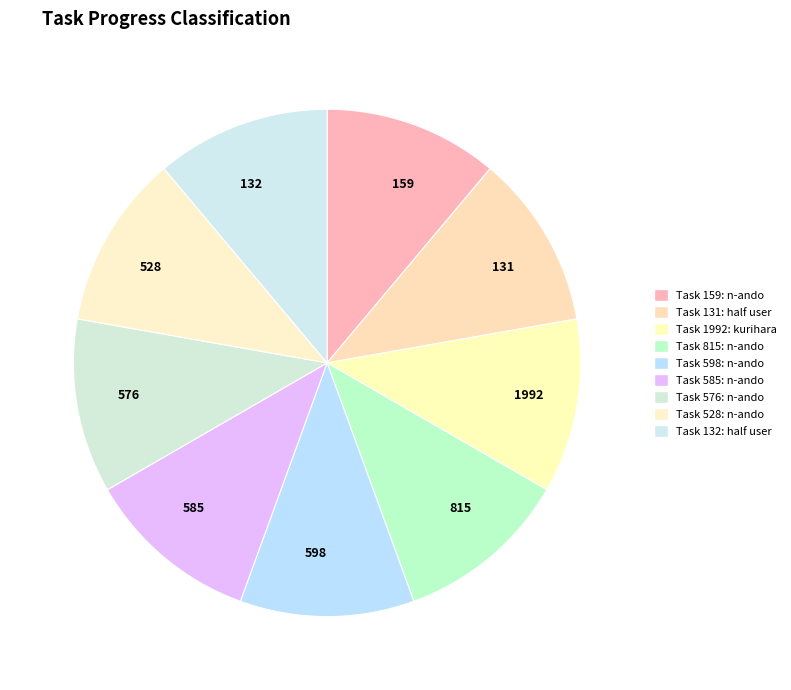

True or false: 1992 accounts for 20% of the total.

False